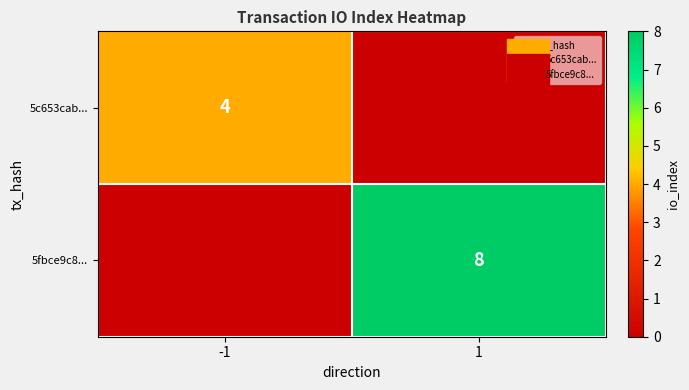

Which series changed the most between -1 and 1?

5fbce9c8...